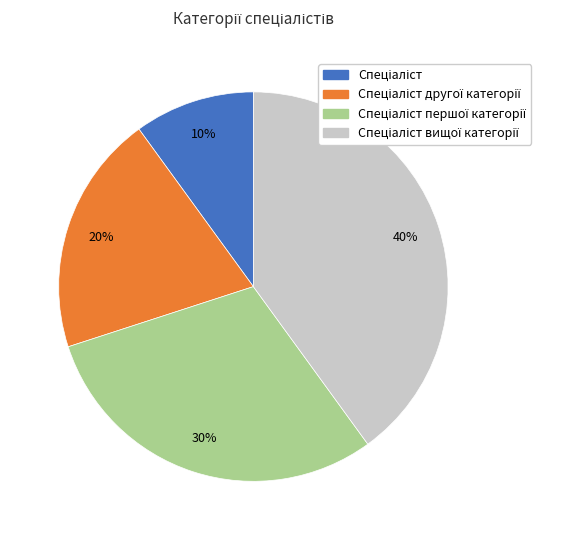

To the nearest percent, what is the difference between the largest and smallest slice percentages?

30%